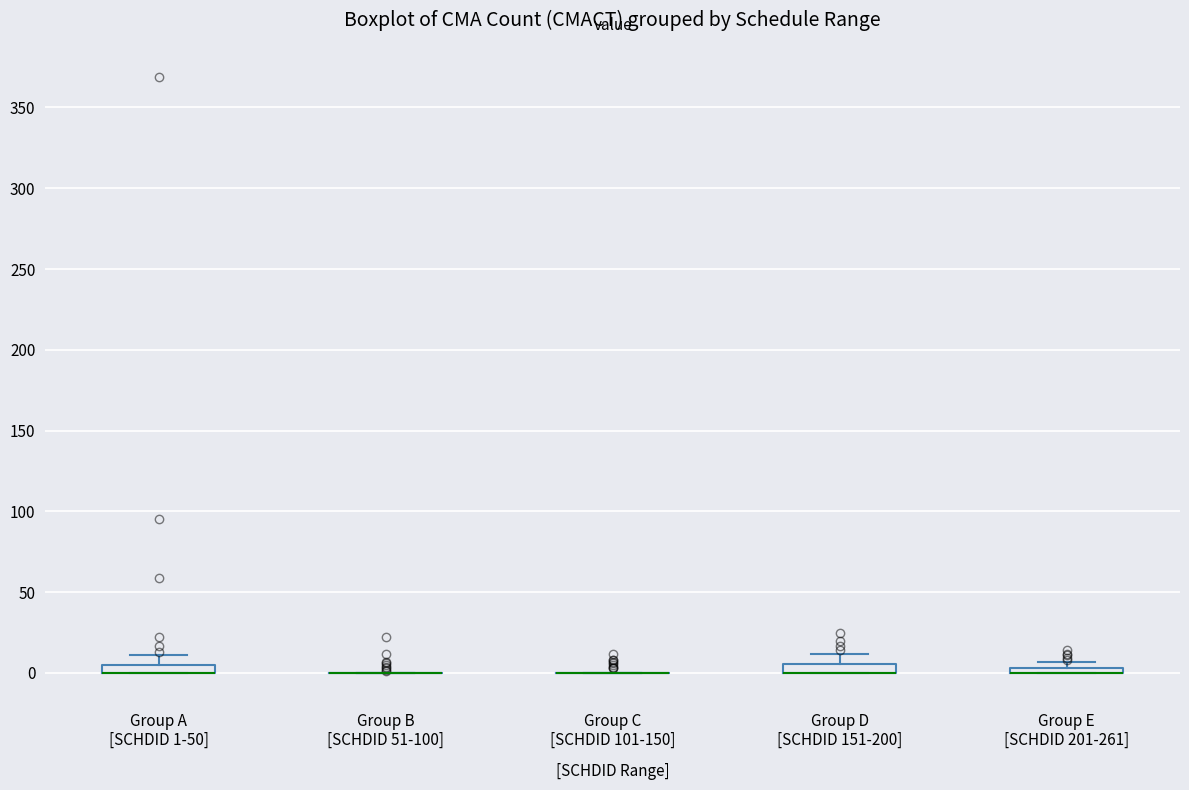

Where does the upper whisker of the box for Group D [SCHDID 151-200] end on the y-axis? The values are not printed on the chart, so give them approximately, as read against the axis.

10